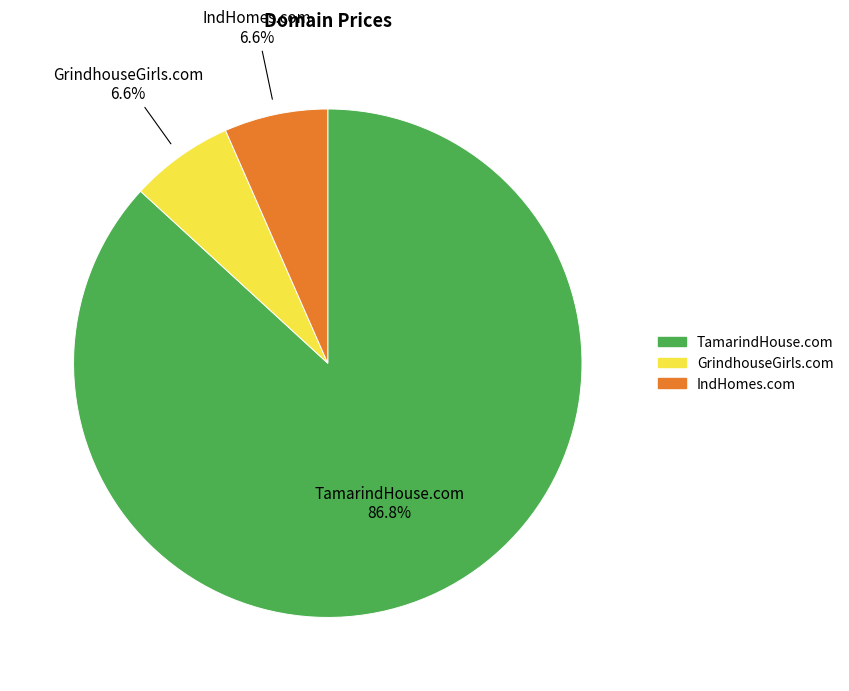

Between IndHomes.com and TamarindHouse.com, which is larger?

TamarindHouse.com